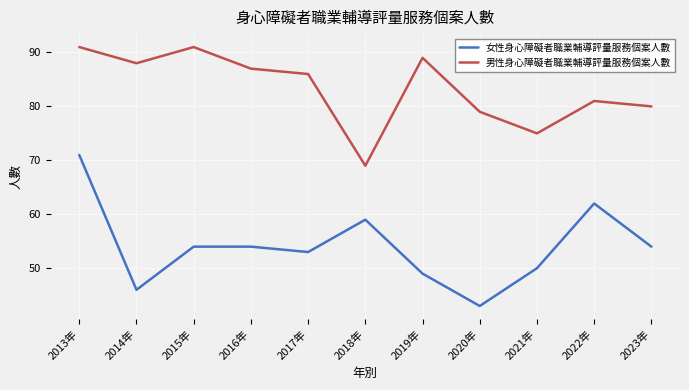

True or false: 女性身心障礙者職業輔導評量服務個案人數 and 男性身心障礙者職業輔導評量服務個案人數 cross at least once.

False